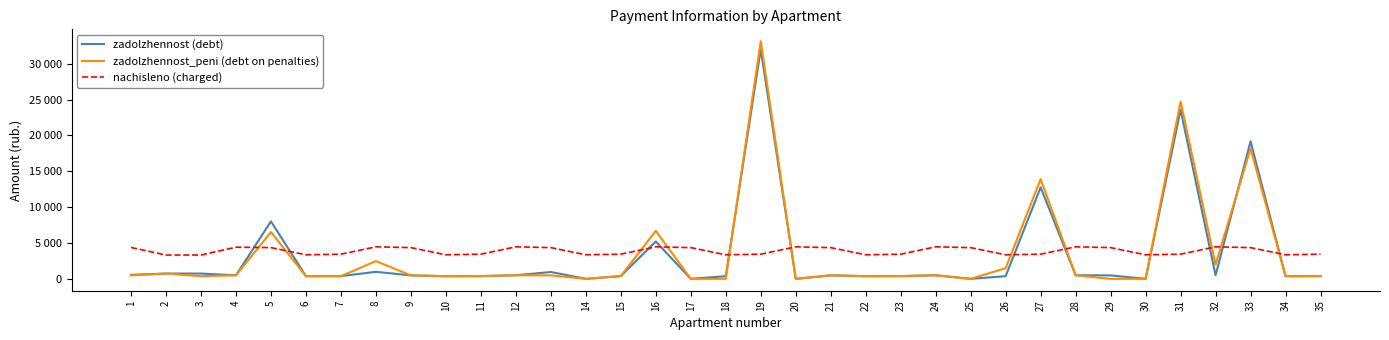

What is the average value of the nachisleno (charged) series?

3882.0